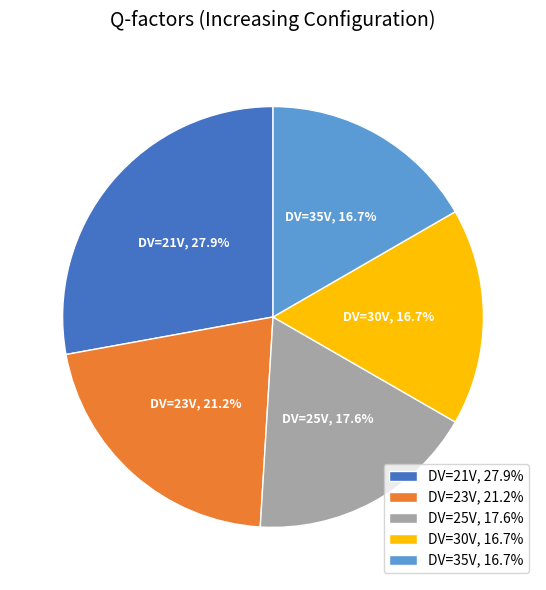

To the nearest percent, what is the average slice percentage?

20%